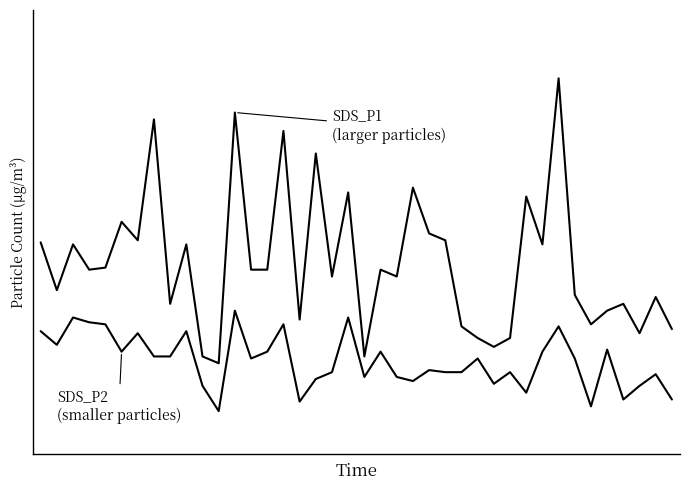

What is the maximum value shown in the chart?

7.0